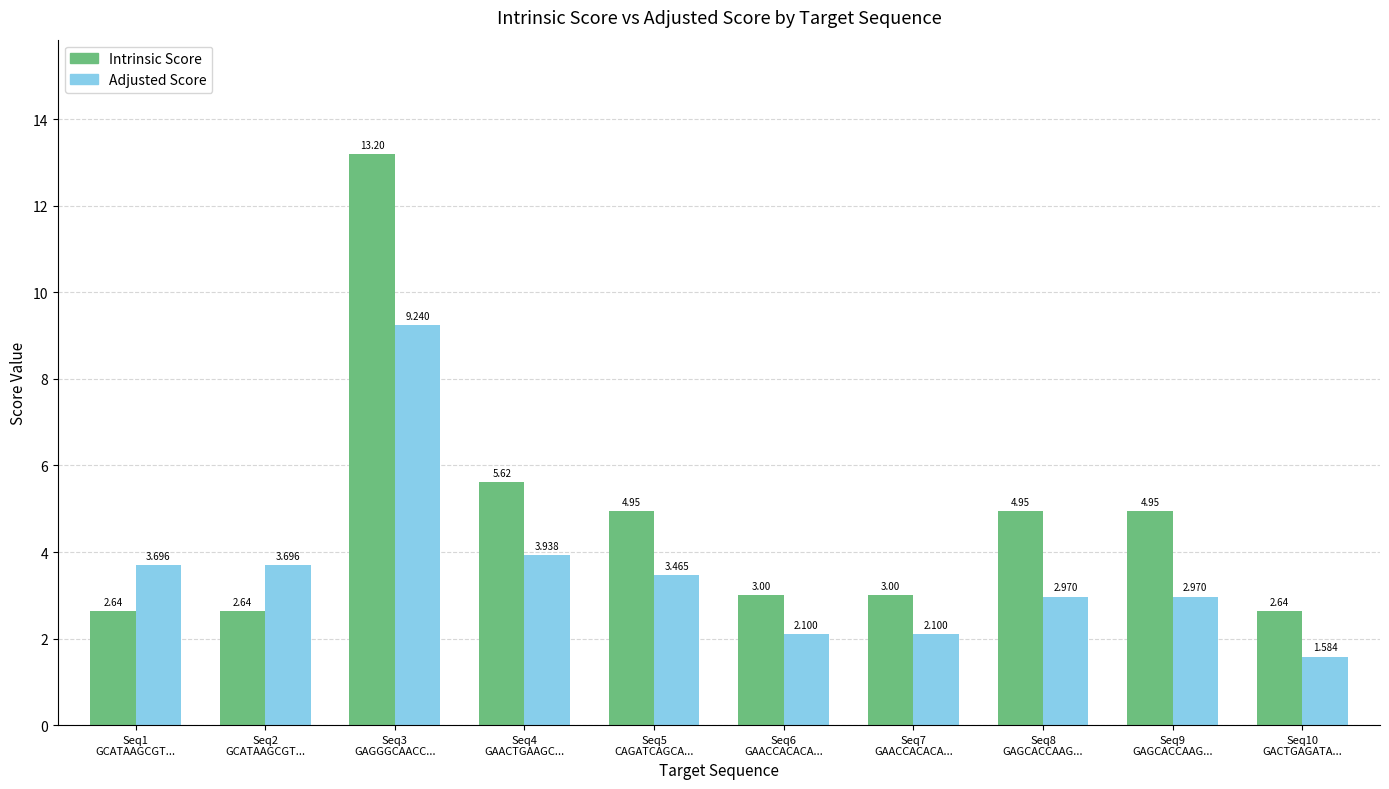

Which series has the widest spread of values?

Intrinsic Score